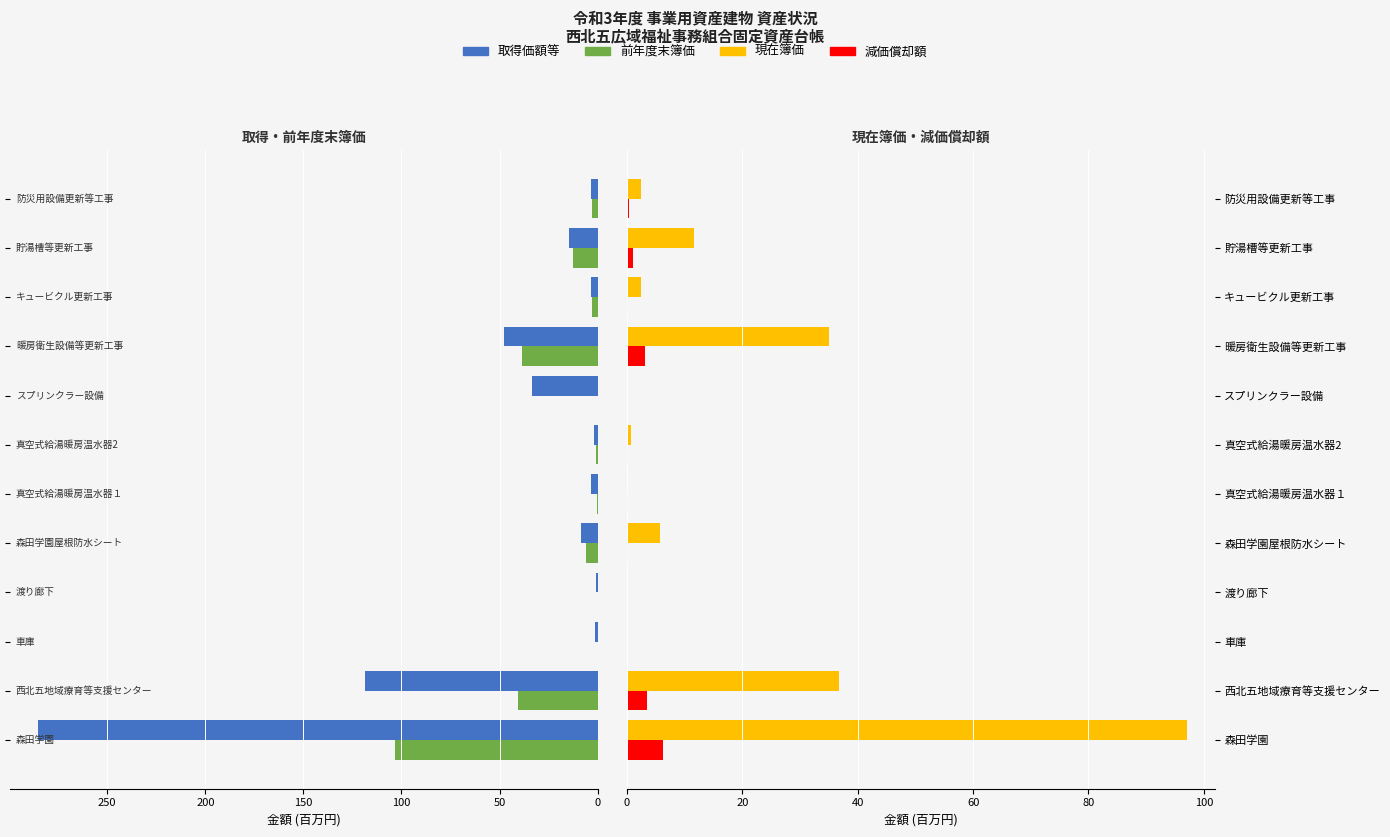

Reading left to right, transcribe all the data shown in this chart.

取得価額等: 285.3	118.6	1.1	0.7	8.5	3.4	1.9	33.3	48.0	3.1	14.6	3.3
前年度末簿価: 103.3	40.3	0.0	0.0	5.9	0.4	0.9	0.0	38.3	2.7	12.6	2.9
現在簿価: 97.0	36.8	0.0	0.0	5.7	0.2	0.8	0.0	35.1	2.5	11.6	2.5
減価償却額: 6.3	3.6	0.0	0.0	0.2	0.2	0.1	0.0	3.2	0.2	1.0	0.4